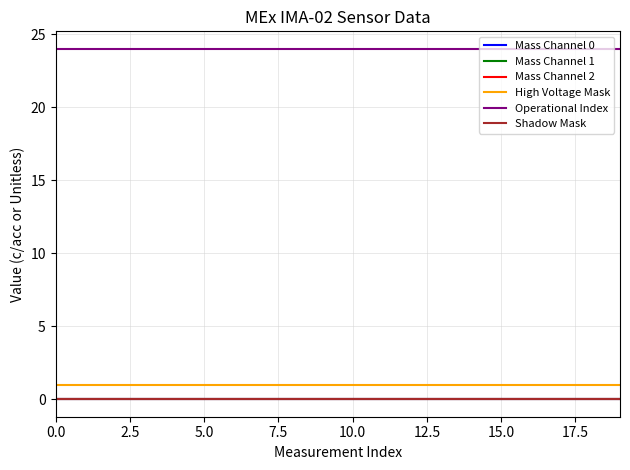

Is this an area chart (filled region under the line)?

No